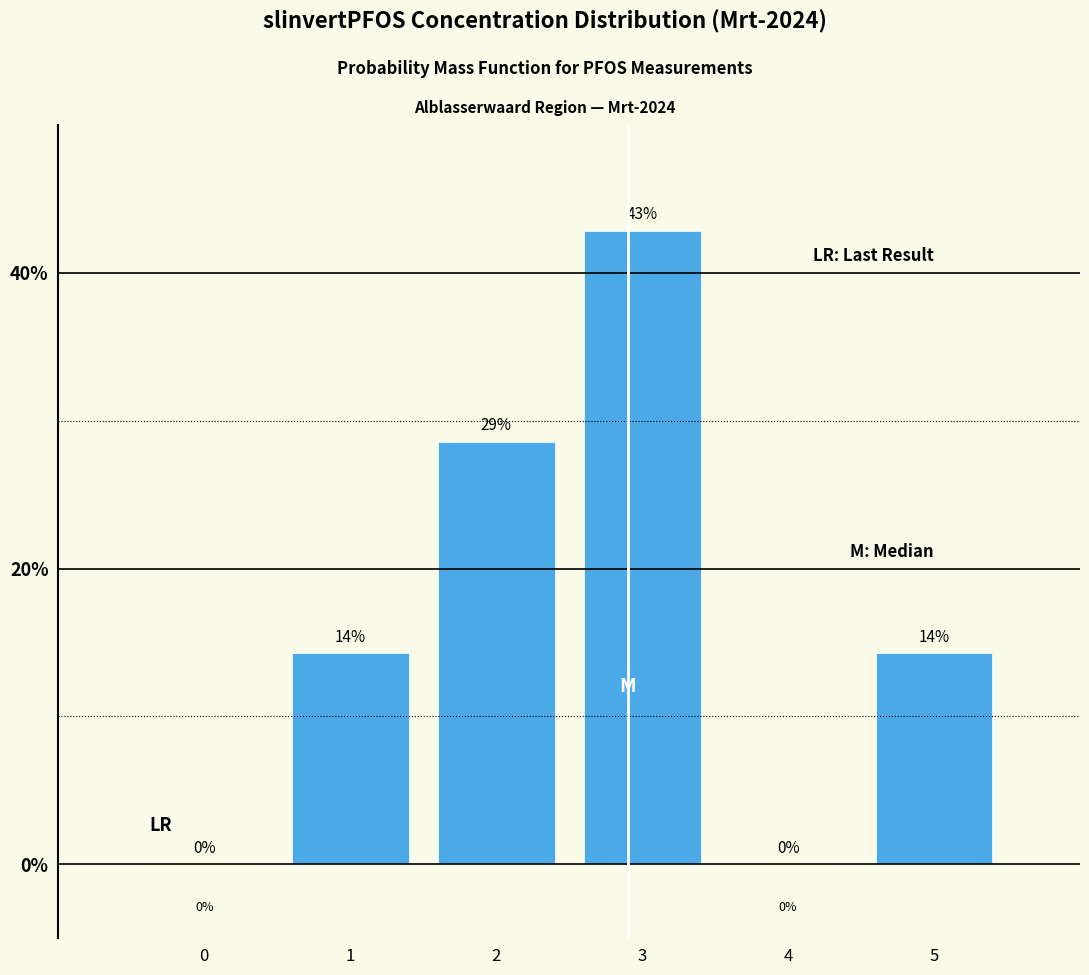

What is the ratio of the value at 5 to the value at 1?

1.0